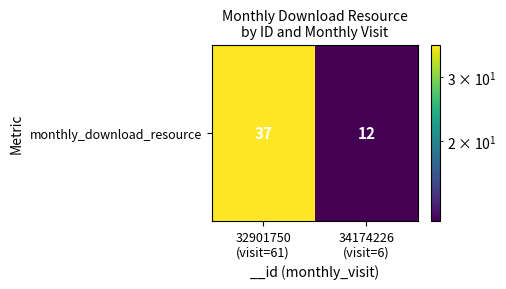

Count the number of data series in this chart.

1